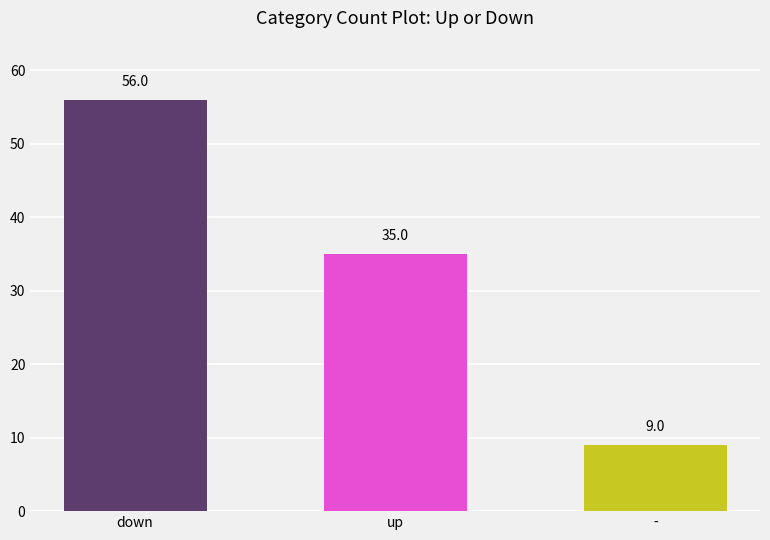

List the labels in order of value, smallest first.

-, up, down